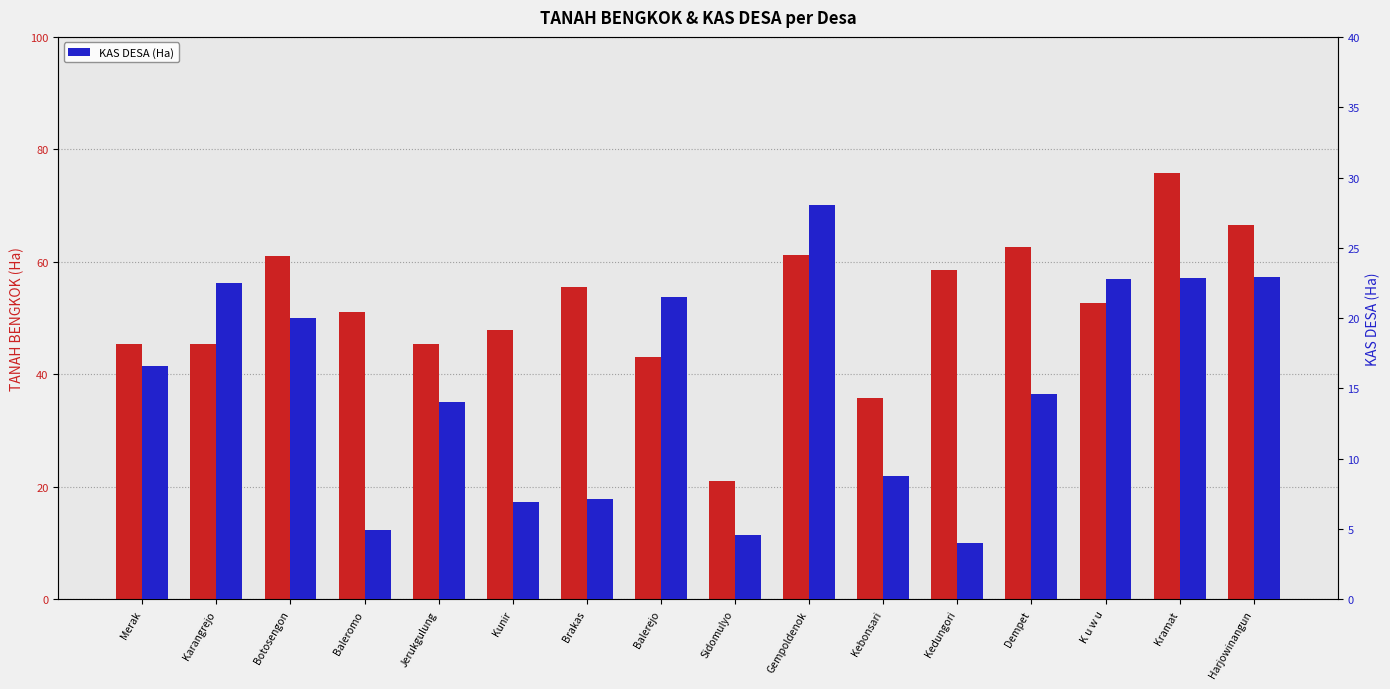

Reading right to left, what are all the values shown in this chart?

TANAH BENGKOK (Ha): Harjowinangun=66.6	Kramat=75.8	K u w u=52.7	Dempet=62.6	Kedungori=58.5	Kebonsari=35.8	Gempoldenok=61.3	Sidomulyo=21.1	Balerejo=43.2	Brakas=55.5	Kunir=47.8	Jerukgulung=45.4	Baleromo=51.1	Botosengon=61.0	Karangrejo=45.4	Merak=45.4
KAS DESA (Ha): Harjowinangun=22.9	Kramat=22.8	K u w u=22.8	Dempet=14.6	Kedungori=4.0	Kebonsari=8.8	Gempoldenok=28.1	Sidomulyo=4.6	Balerejo=21.5	Brakas=7.1	Kunir=6.9	Jerukgulung=14.1	Baleromo=4.9	Botosengon=20.0	Karangrejo=22.5	Merak=16.6